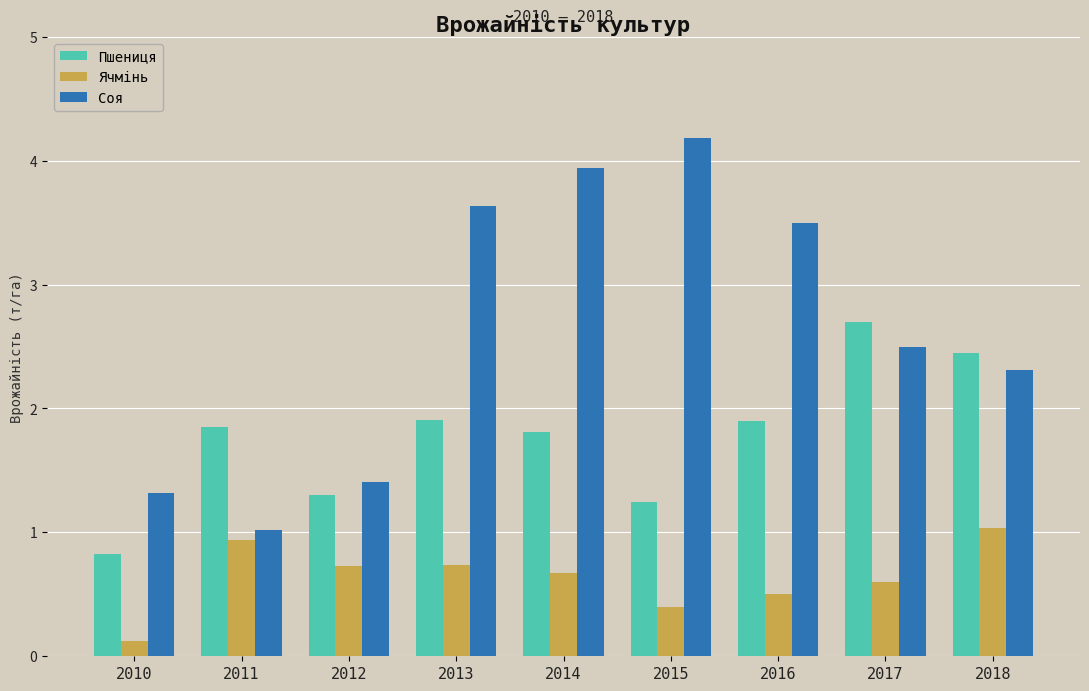

Is the value of Соя at 2014 greater than the value of Ячмінь at 2010?

Yes